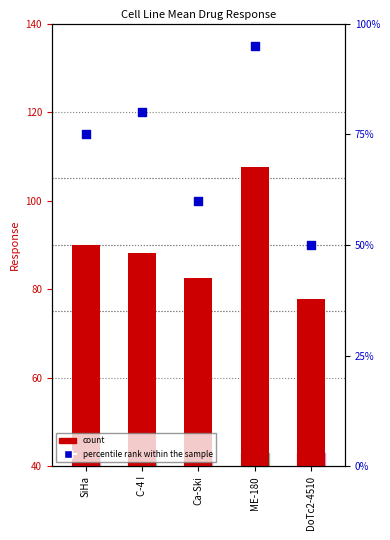

Which series reaches the minimum Y coordinate?

percentile rank within the sample